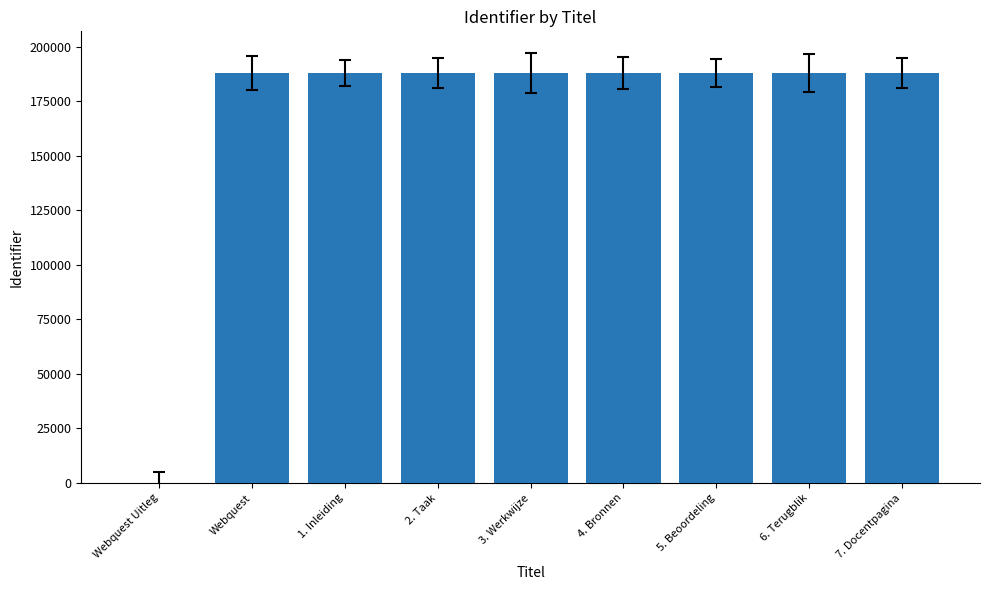

What is the average value?

167090